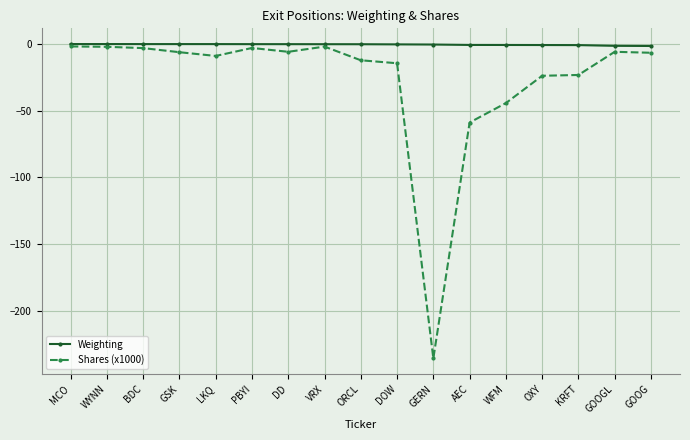

Which series has the largest total across all categories?

Weighting